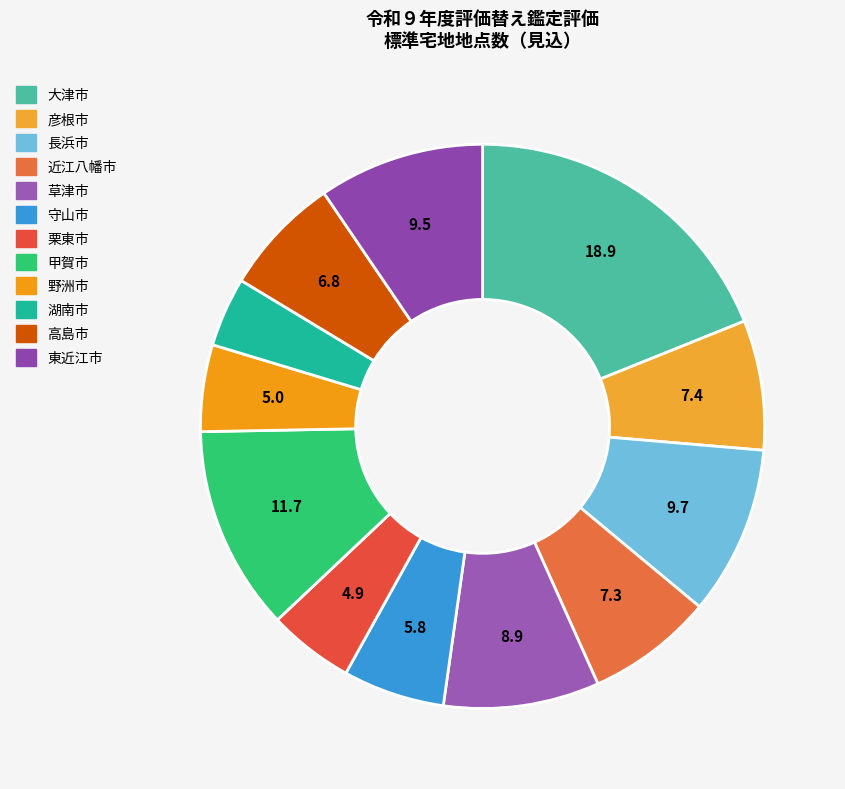

Is there a majority slice in this chart?

No